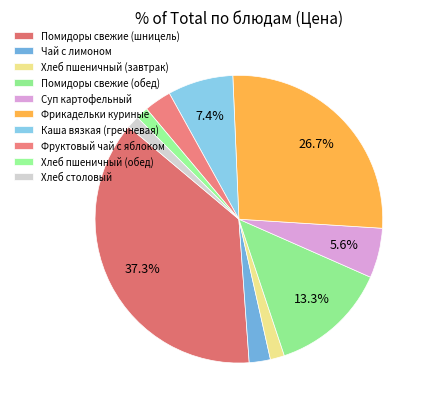

Count the number of slices in the pie.

10